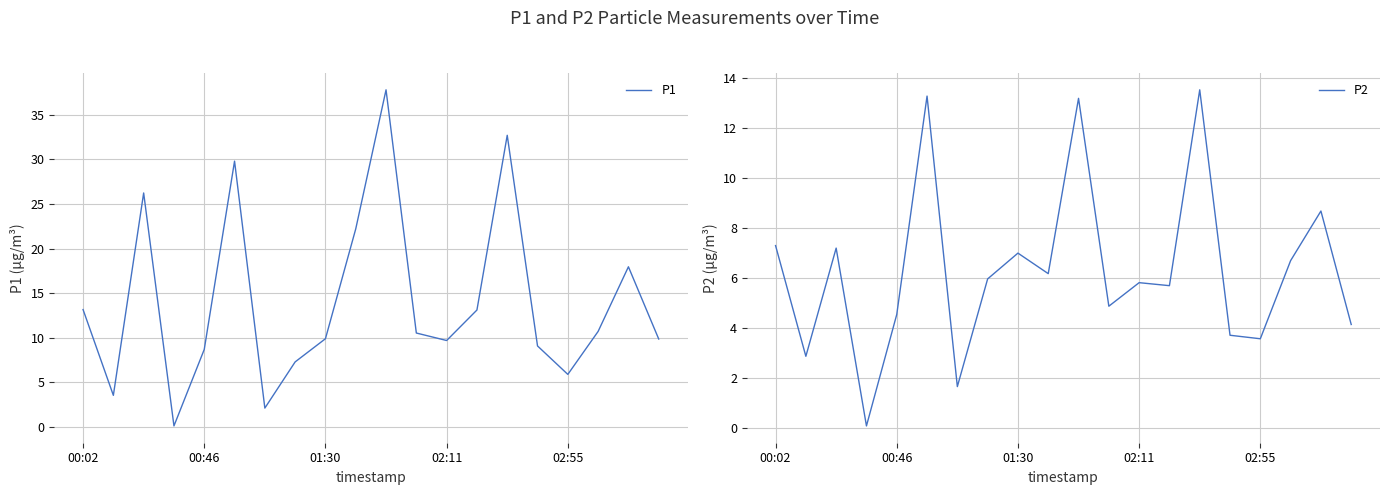

Does the chart have visible grid lines?

Yes